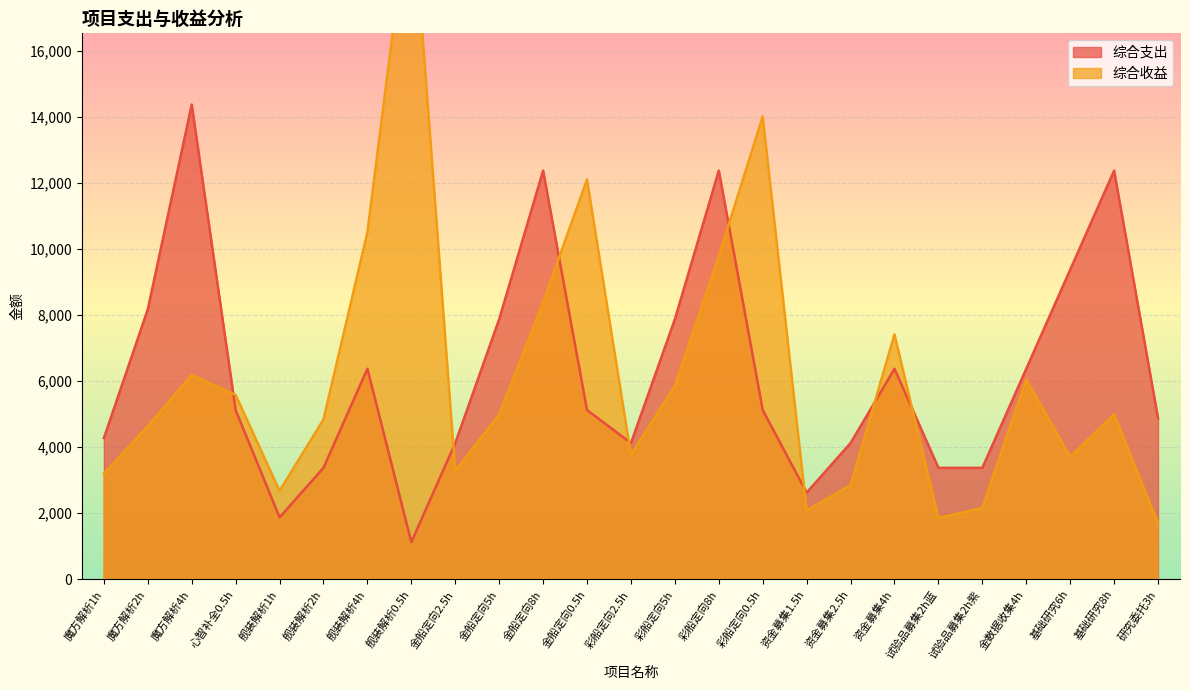

The 综合收益 series shows 4994.6 at 基础研究8h. True or false?

True